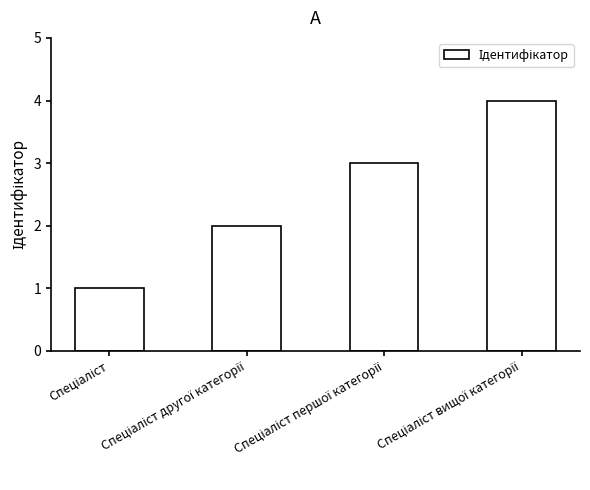

How many bars are there in total?

4